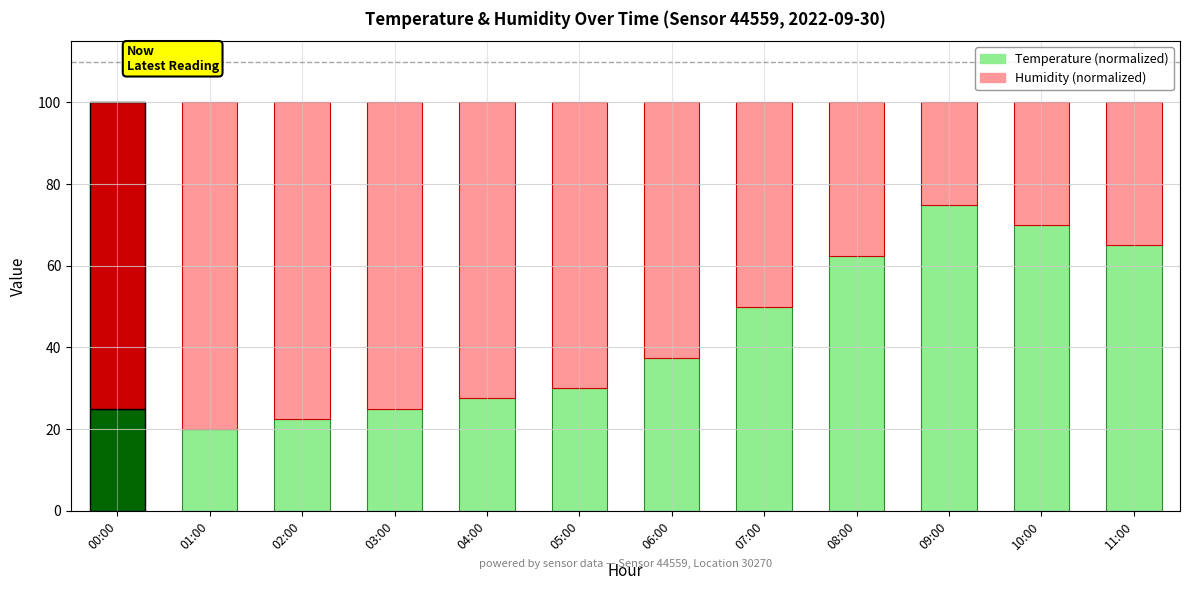

What is the label of the 9th bar from the left?

08:00